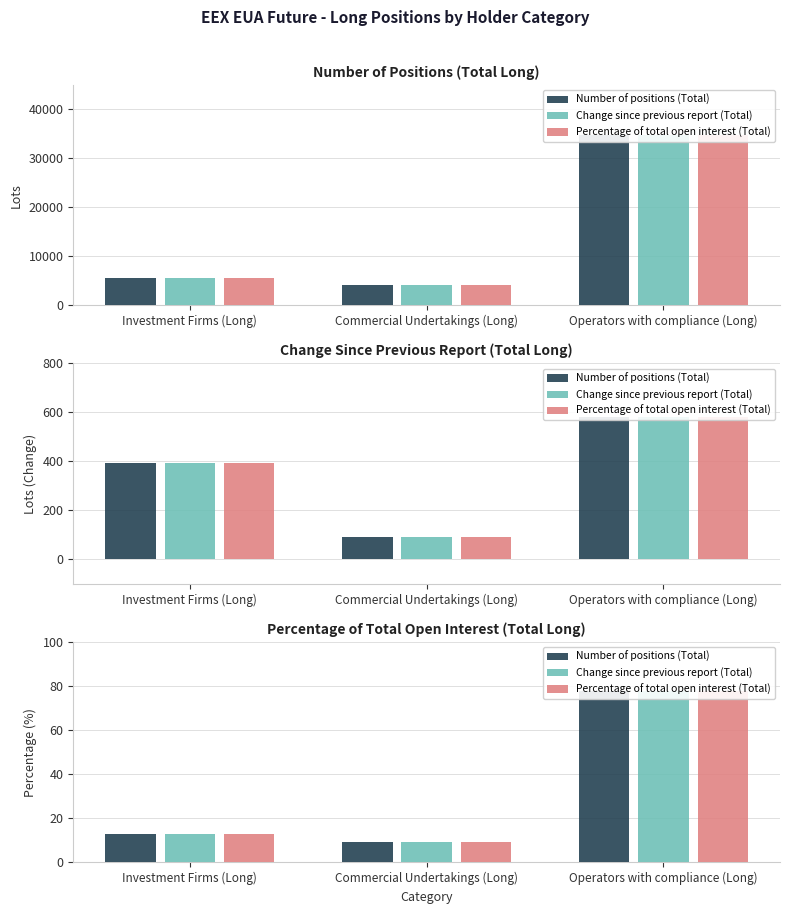

Is it true that Change since previous report (Total) equals 5.7 at Commercial Undertakings (Long)?

False